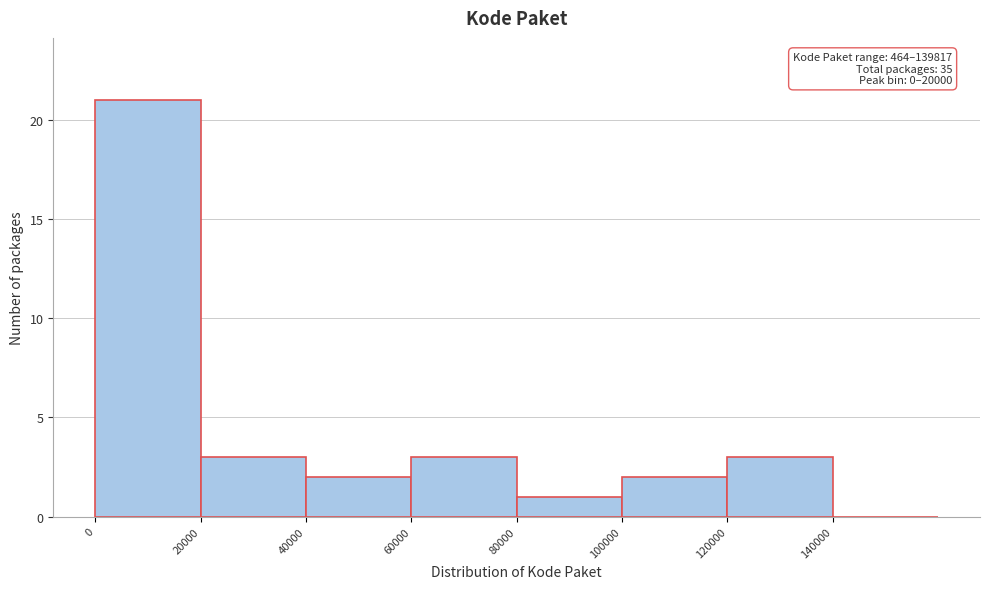

Over which range of the x-axis is the bar tallest?

0 to 20000